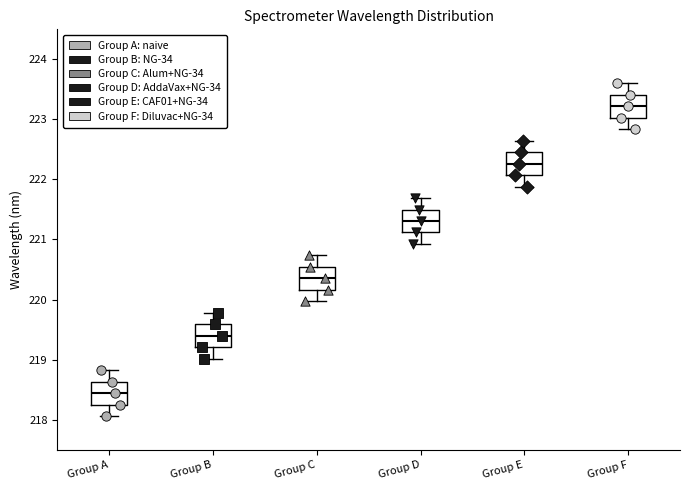

Where does the median line of the box for Group D sit on the y-axis? The values are not printed on the chart, so give them approximately, as read against the axis.

221.3